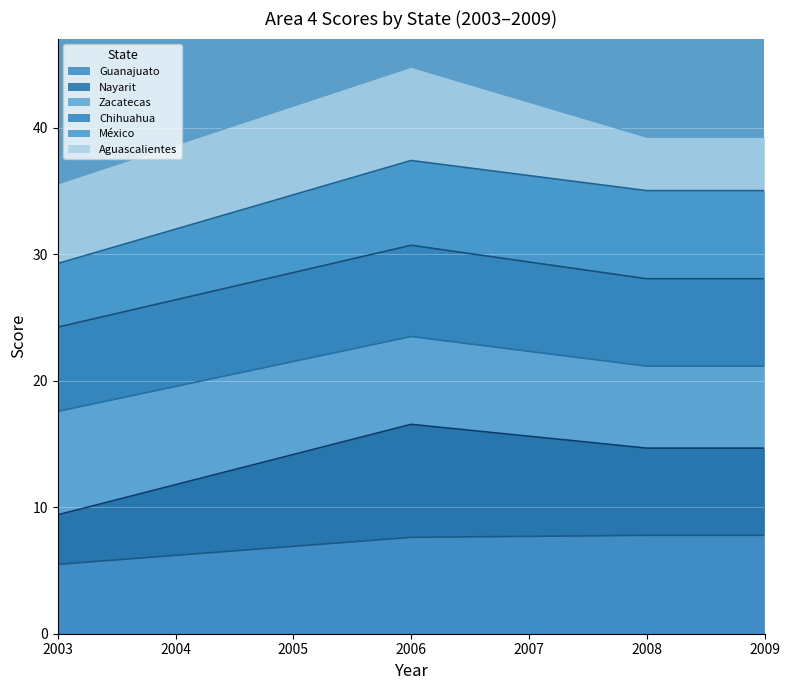

What is the lowest value of the Guanajuato series?

5.5